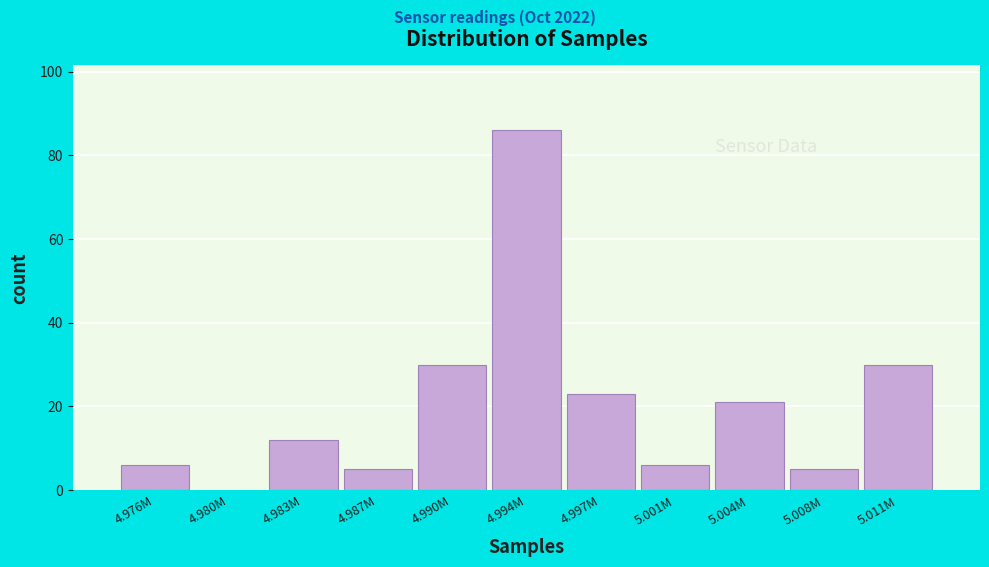

Reading left to right, extract all data points from this chart.

4.976M=6	4.980M=0	4.983M=12	4.987M=5	4.990M=30	4.994M=86	4.997M=23	5.001M=6	5.004M=21	5.008M=5	5.011M=30